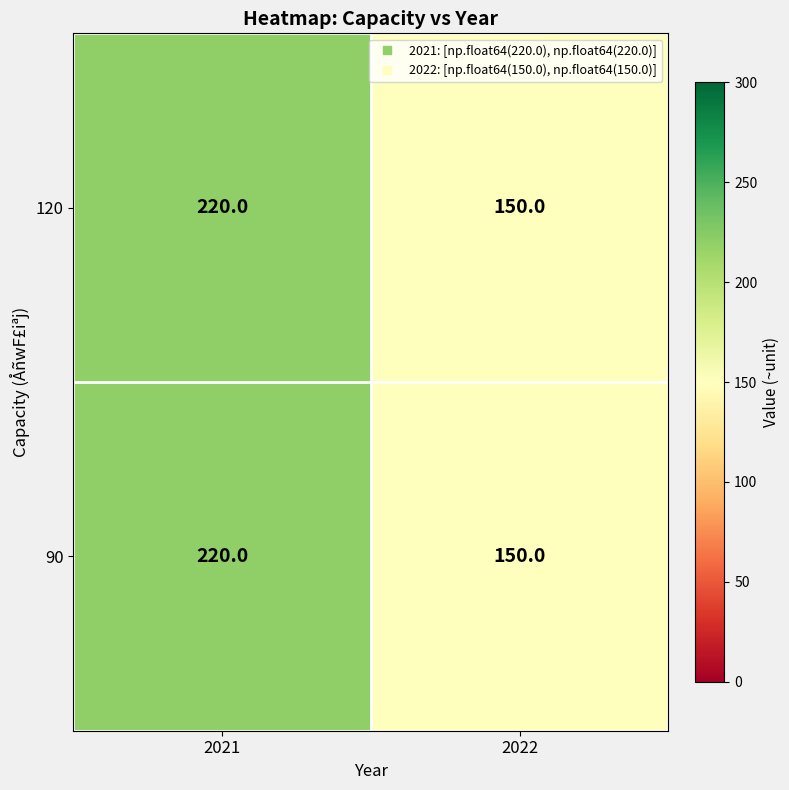

Is it true that 90 equals 392 at 2021?

False